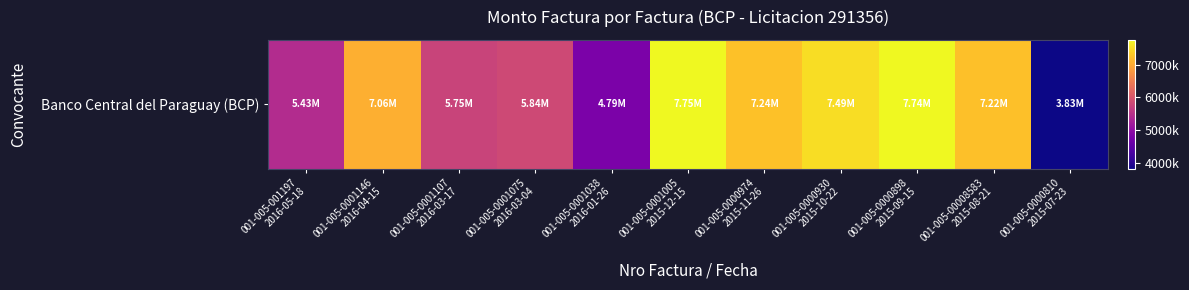

Rank the categories by value from highest to lowest.

001-005-0001005
2015-12-15, 001-005-0000898
2015-09-15, 001-005-0000930
2015-10-22, 001-005-0000974
2015-11-26, 001-005-00008583
2015-08-21, 001-005-0001146
2016-04-15, 001-005-0001075
2016-03-04, 001-005-0001107
2016-03-17, 001-005-001197
2016-05-18, 001-005-0001038
2016-01-26, 001-005-0000810
2015-07-23